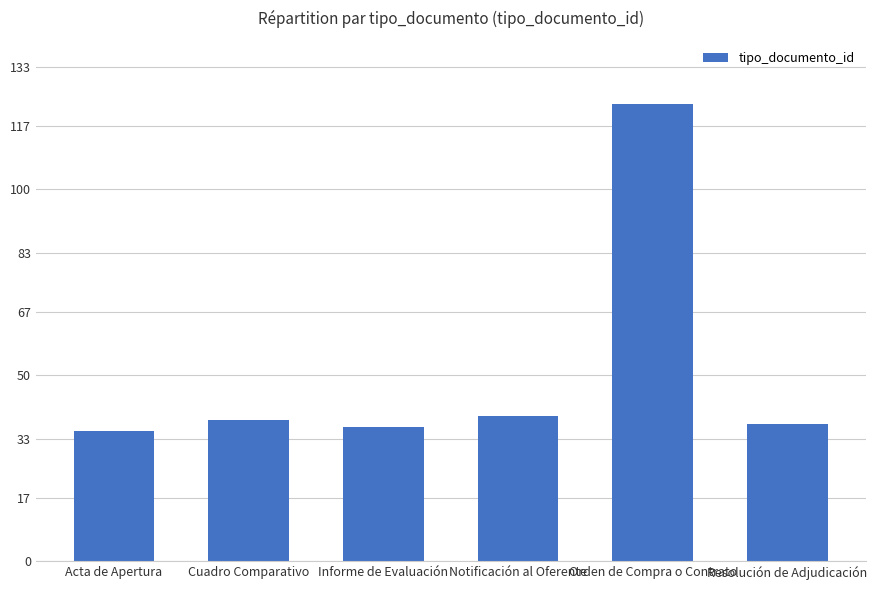

What is the average value?

51